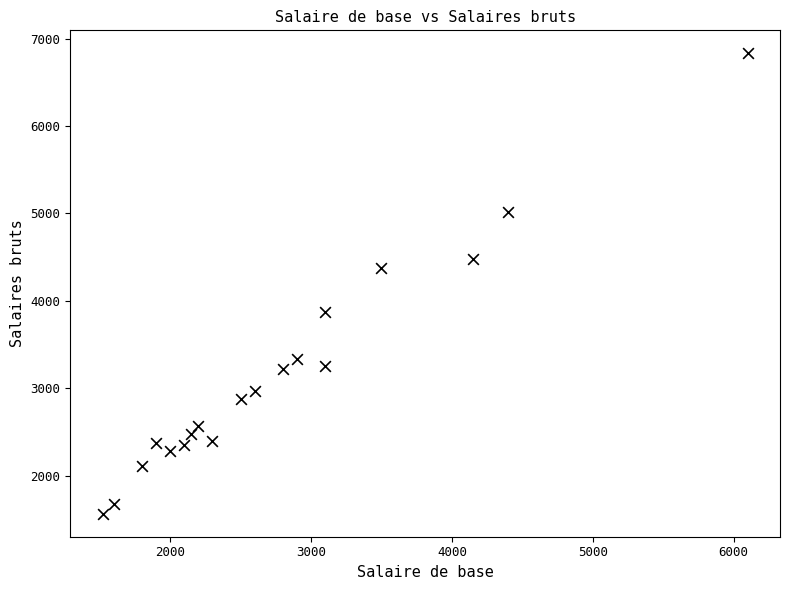

What Y value in the scatter plot is closest to 4198?

4375.0